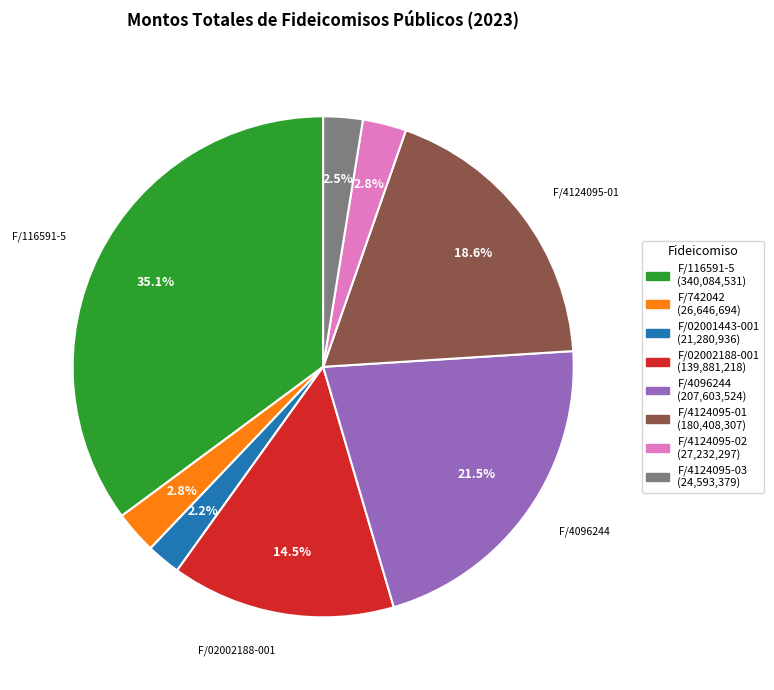

Is there any slice that represents more than half of the pie?

No